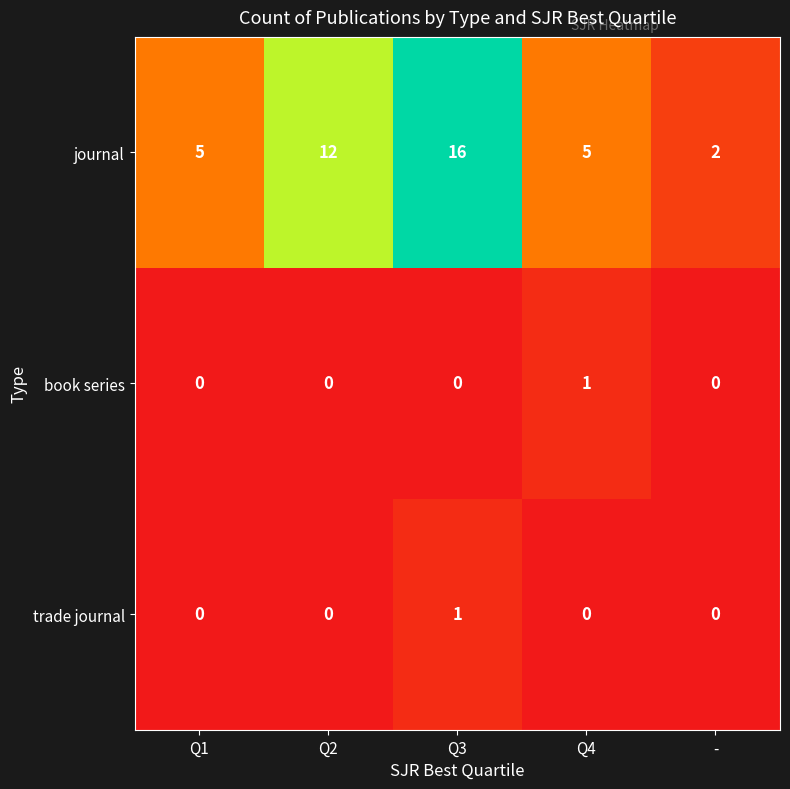

What is the difference between the second highest and second lowest values in the journal series?

7